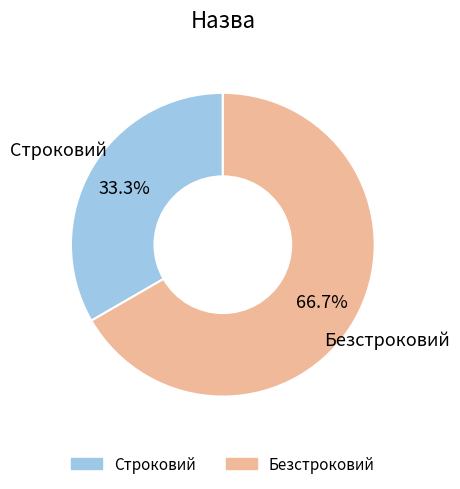

To the nearest percent, what is the combined percentage of Строковий and Безстроковий?

100%